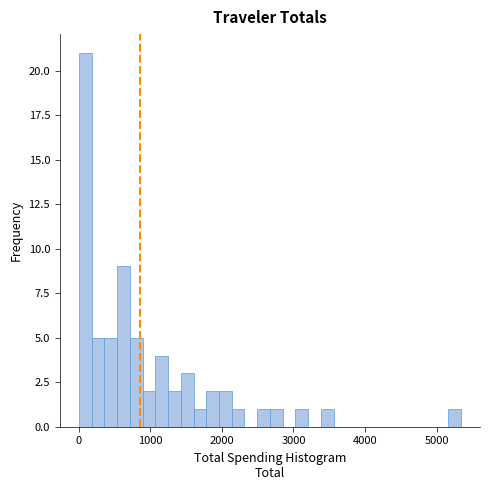

Read against the x-axis, roughly where is the centre of the tallest bar?

100